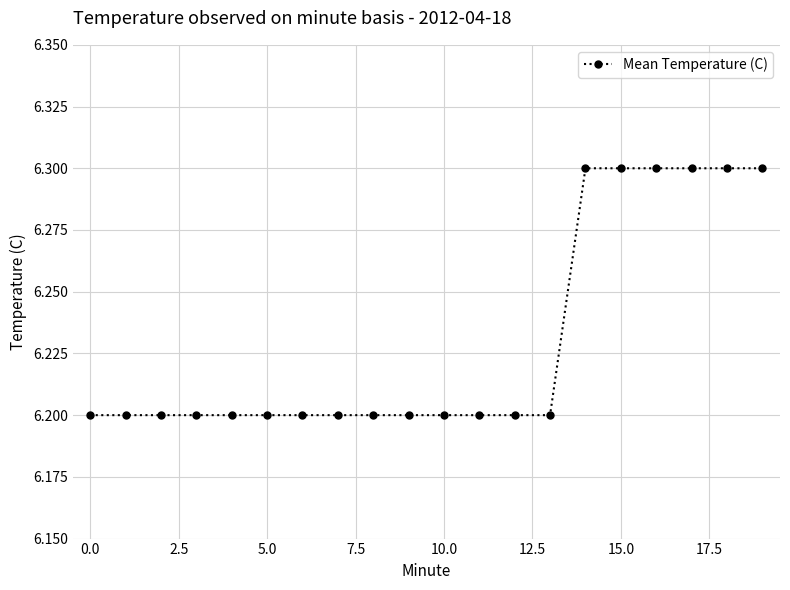

What is the sum of all values?

124.6